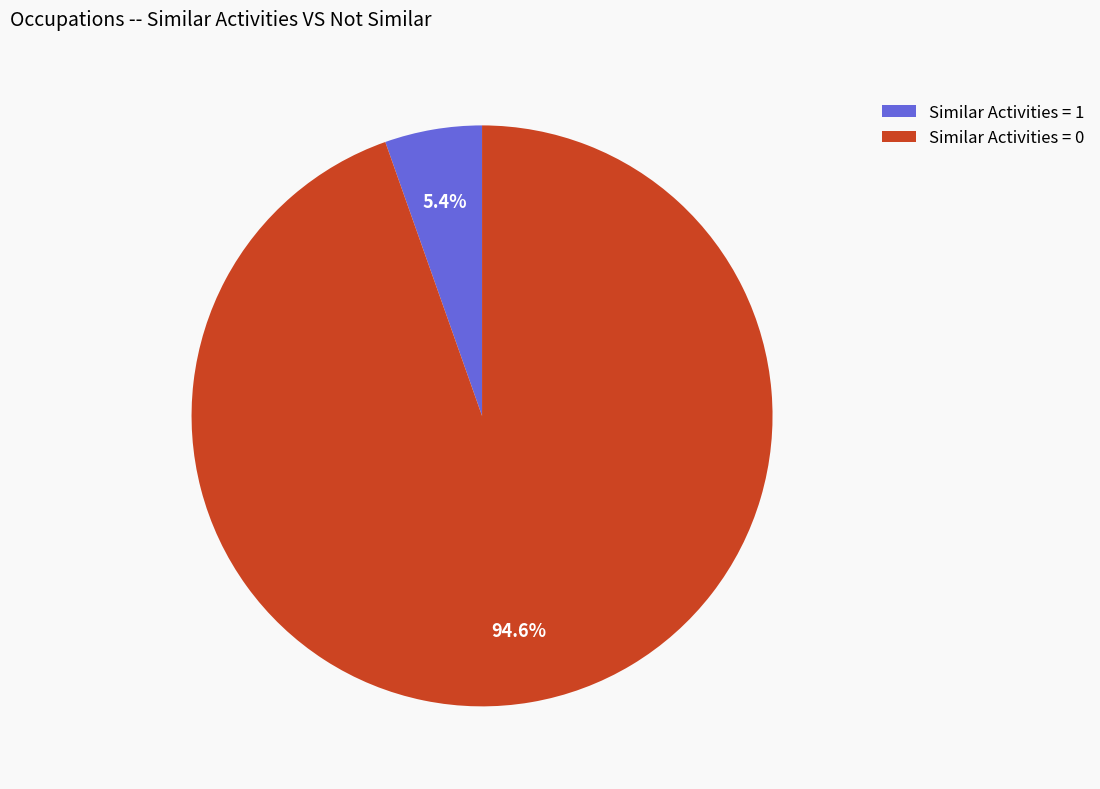

What is the largest slice in the pie chart?

Similar Activities = 0